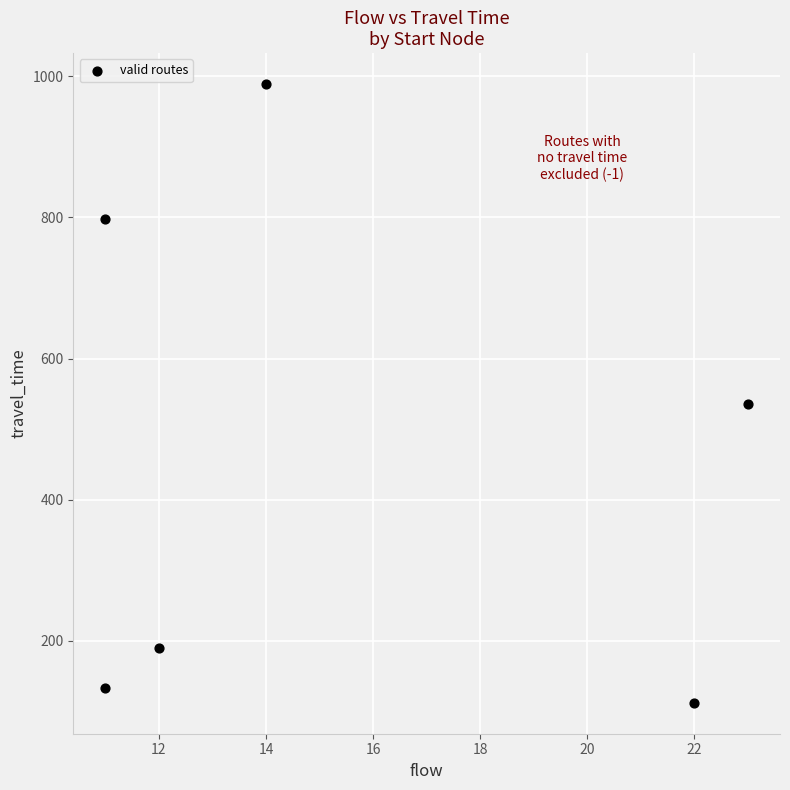

What Y value in the scatter plot is closest to 550?

536